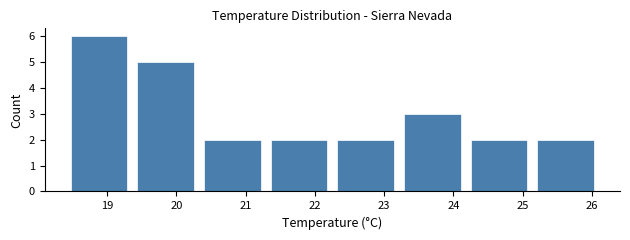

Reading left to right, list every bar in this chart as the range it spans on the x-axis followed by its height. Neither the bar edges nor the heights are printed on the chart, so give them approximately, as read against the axes.

18.4 to 19.4: 6
19.4 to 20.3: 5
20.3 to 21.3: 2
21.3 to 22.3: 2
22.3 to 23.2: 2
23.2 to 24.2: 3
24.2 to 25.1: 2
25.1 to 26.1: 2